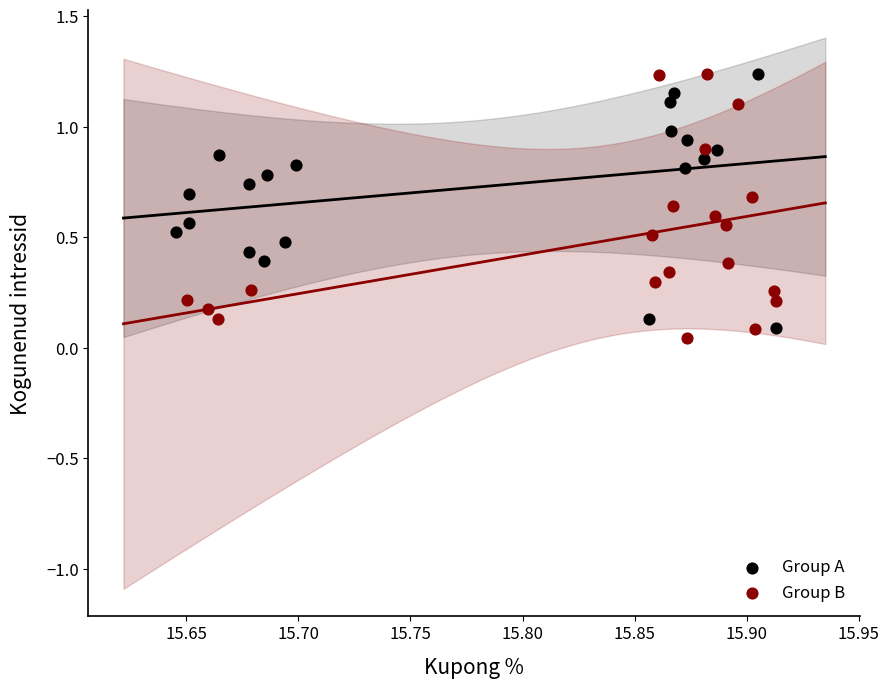

Which series has the largest Y range (max minus min)?

Group B